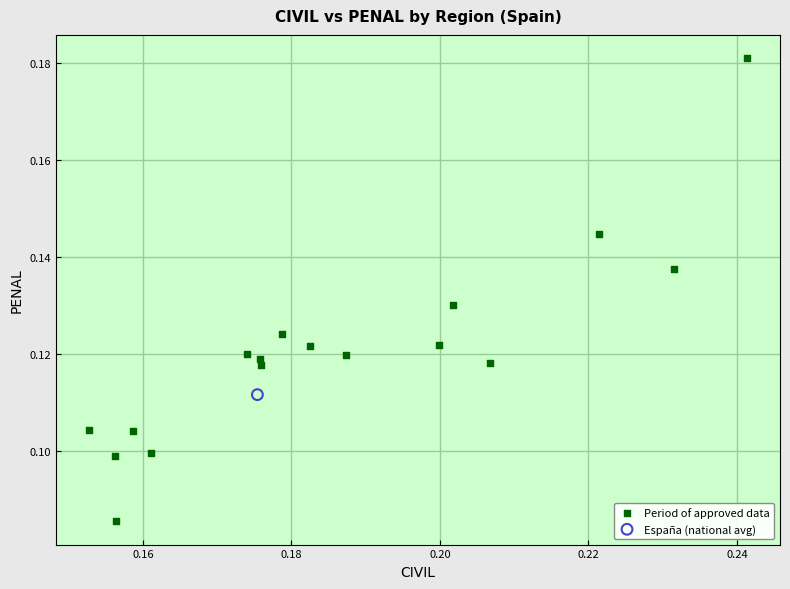

What are all the series names shown in the legend?

Period of approved data, España (national avg)